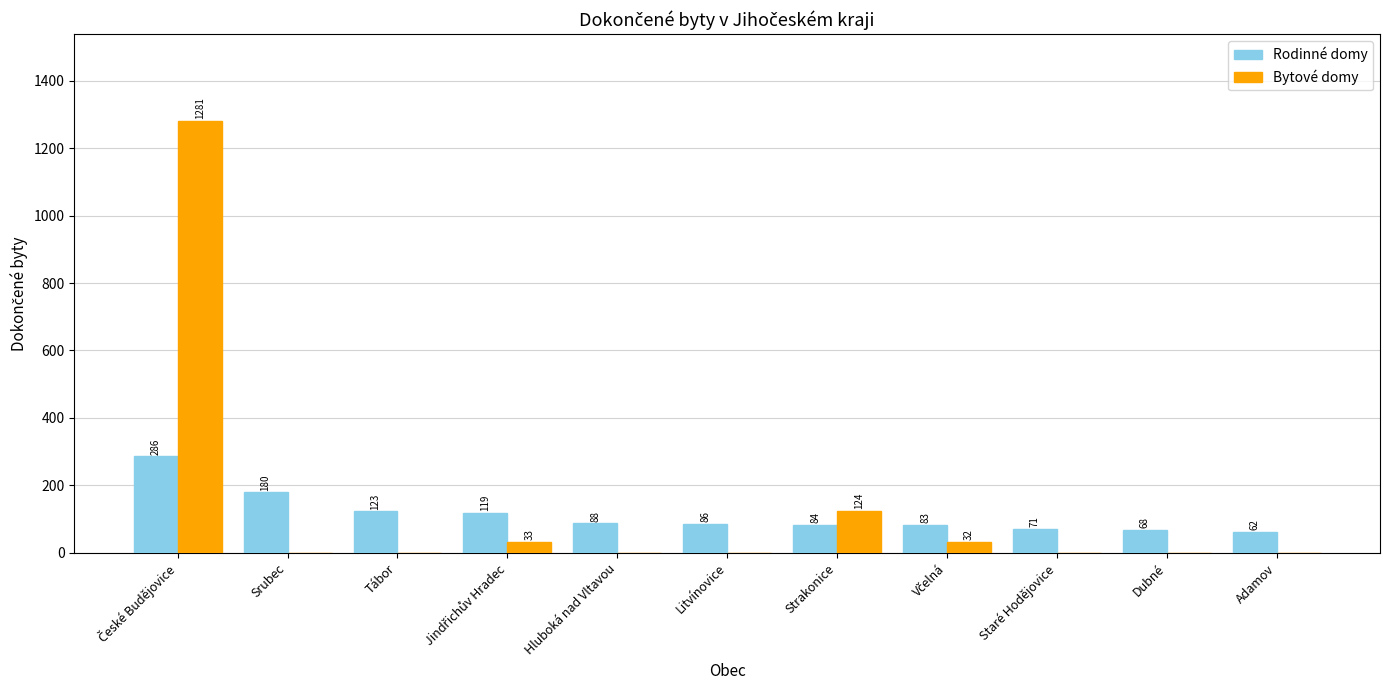

Which series has the largest range (max minus min)?

Bytové domy